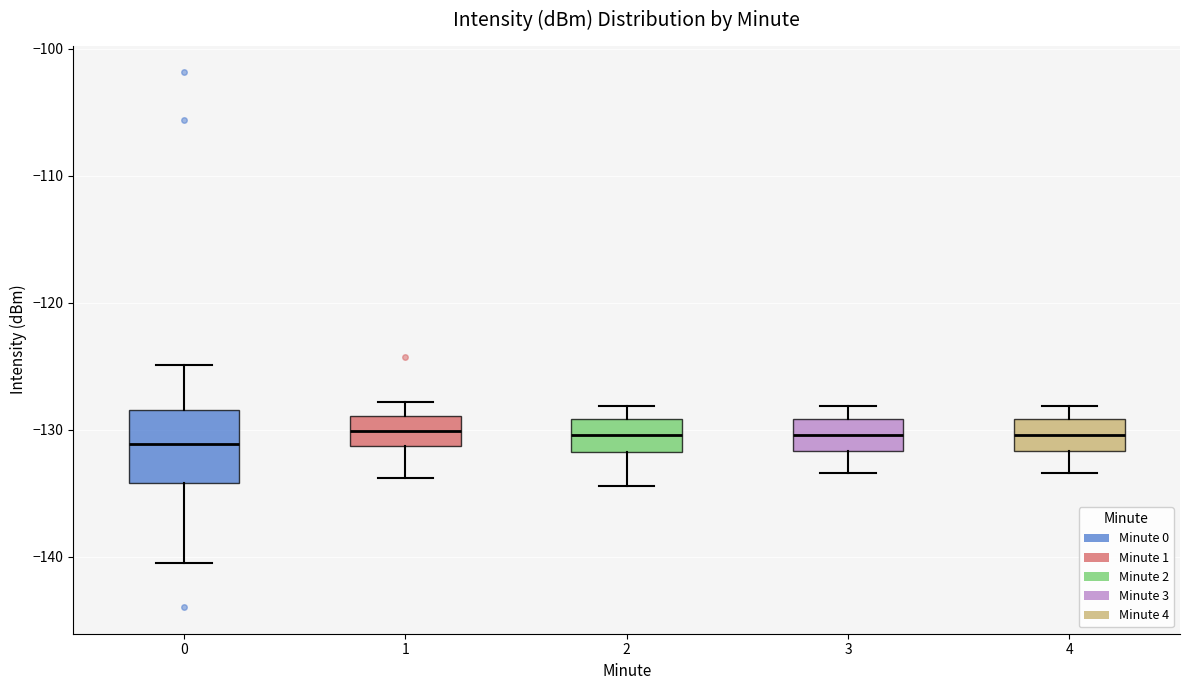

Reading left to right, read every box against the y-axis: the position of its median line, the range the box covers, and the ends of its whiskers. The values are not printed on the chart, so give them approximately, as read against the axis.

0: median -131, box -134 to -128, whiskers -141 to -125
1: median -130, box -131 to -129, whiskers -134 to -128
2: median -130, box -132 to -129, whiskers -134 to -128
3: median -130, box -132 to -129, whiskers -133 to -128
4: median -130, box -132 to -129, whiskers -133 to -128